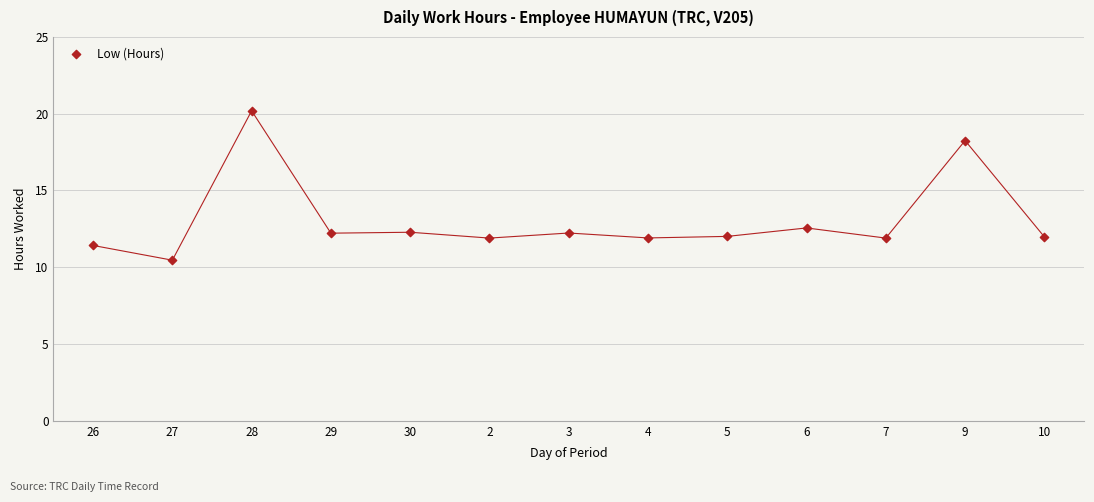

What is the range of X values (max minus min)?

12.0